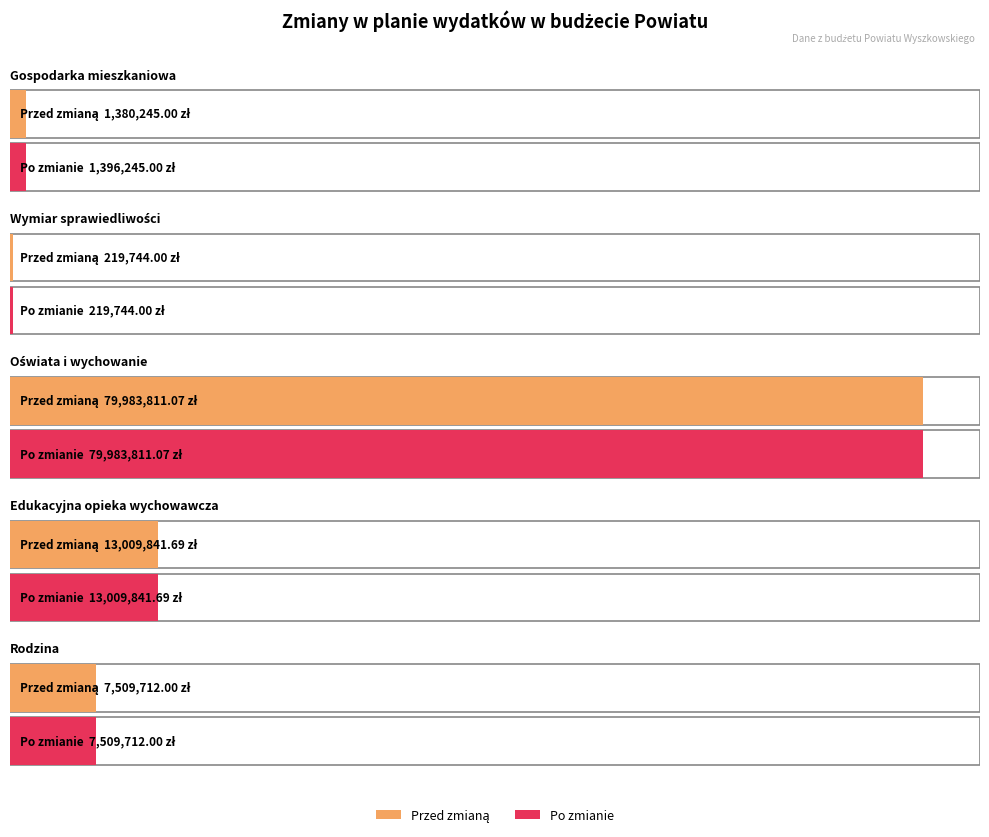

Is it true that Przed zmianą equals 13009841.7 at Edukacyjna opieka wychowawcza?

True